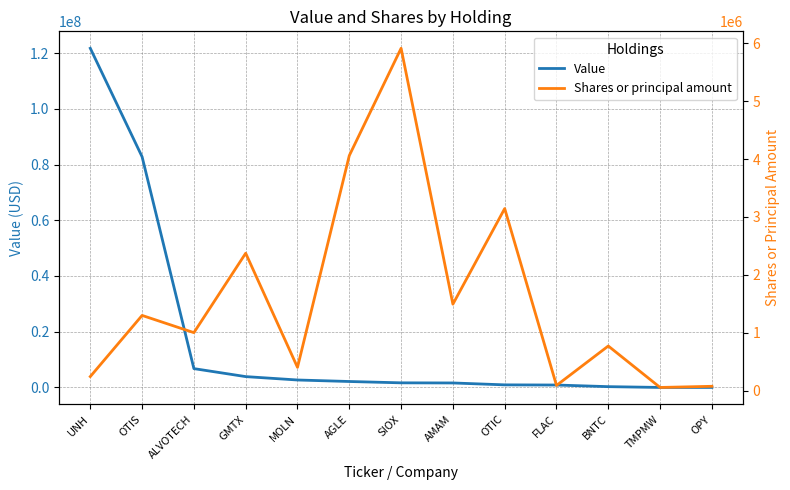

Reading right to left, what are all the values shown in this chart?

Value: 8000	1000	286000	872000	928000	1611000	1656000	2136000	2676000	3891000	6760000	82779000	121713000
Shares or principal amount: 72605	52775	769000	87498	3144196	1491832	5914000	4059894	400000	2372267	1000000	1297480	240997